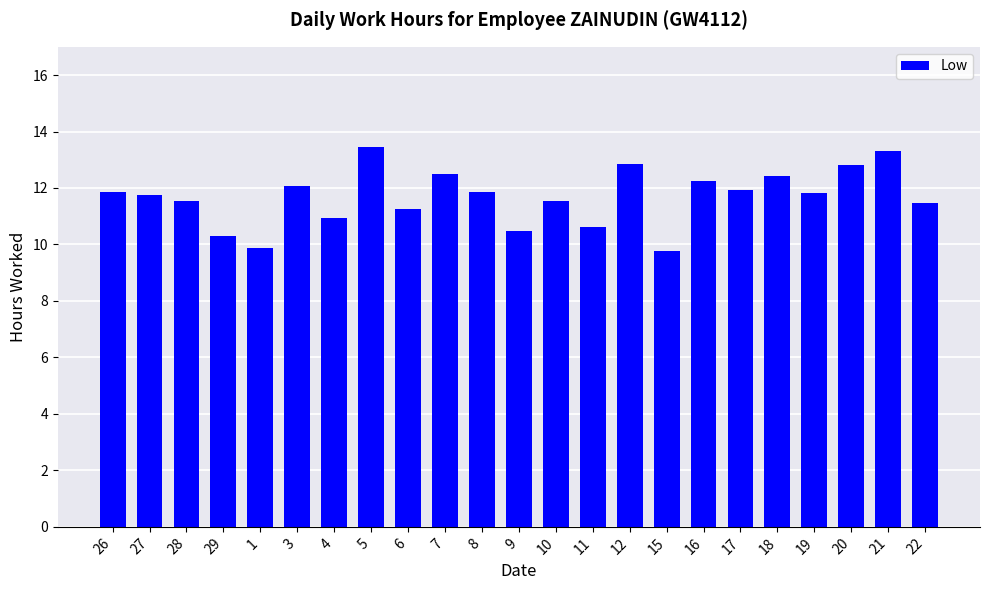

True or false: the data shows 19.6 at 22.

False